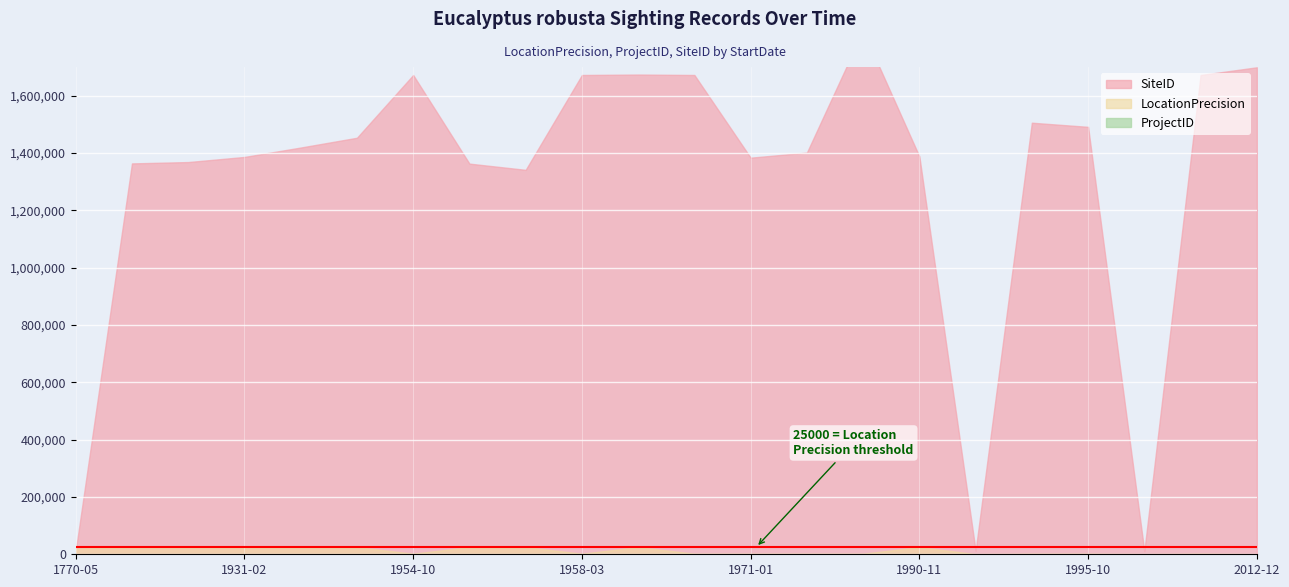

What is the lowest value of the SiteID series?

11059